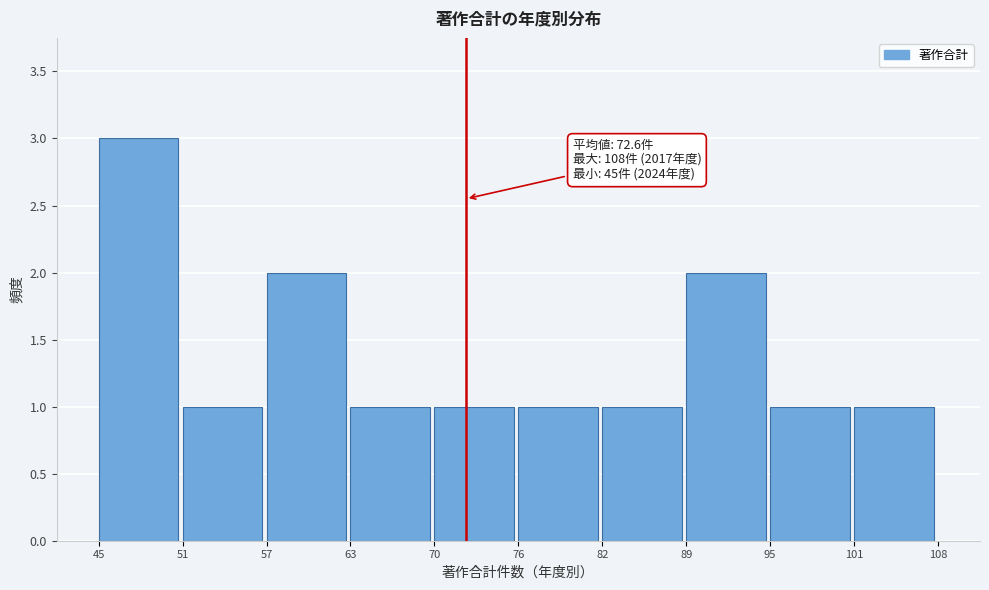

Reading right to left, what are all the values shown in this chart?

101=1	95=1	89=2	82=1	76=1	70=1	63=1	57=2	51=1	45=3